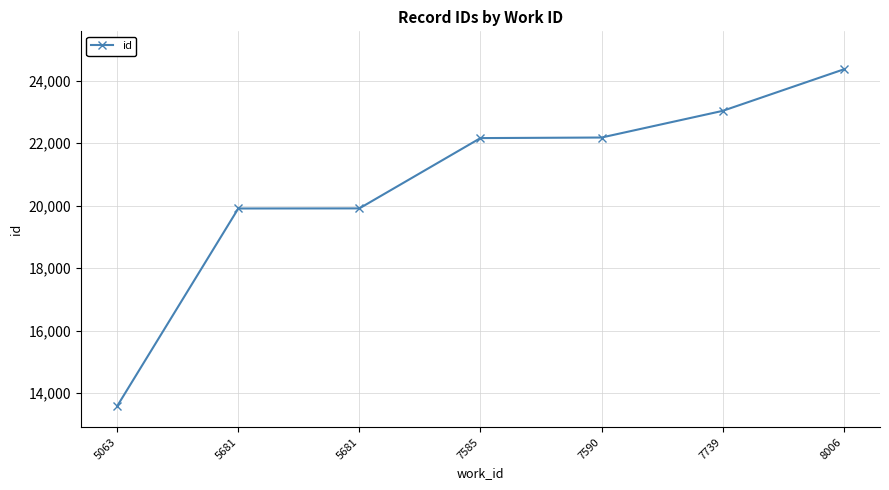

Rank the categories by value from lowest to highest.

5063, 5681, 5681, 7585, 7590, 7739, 8006